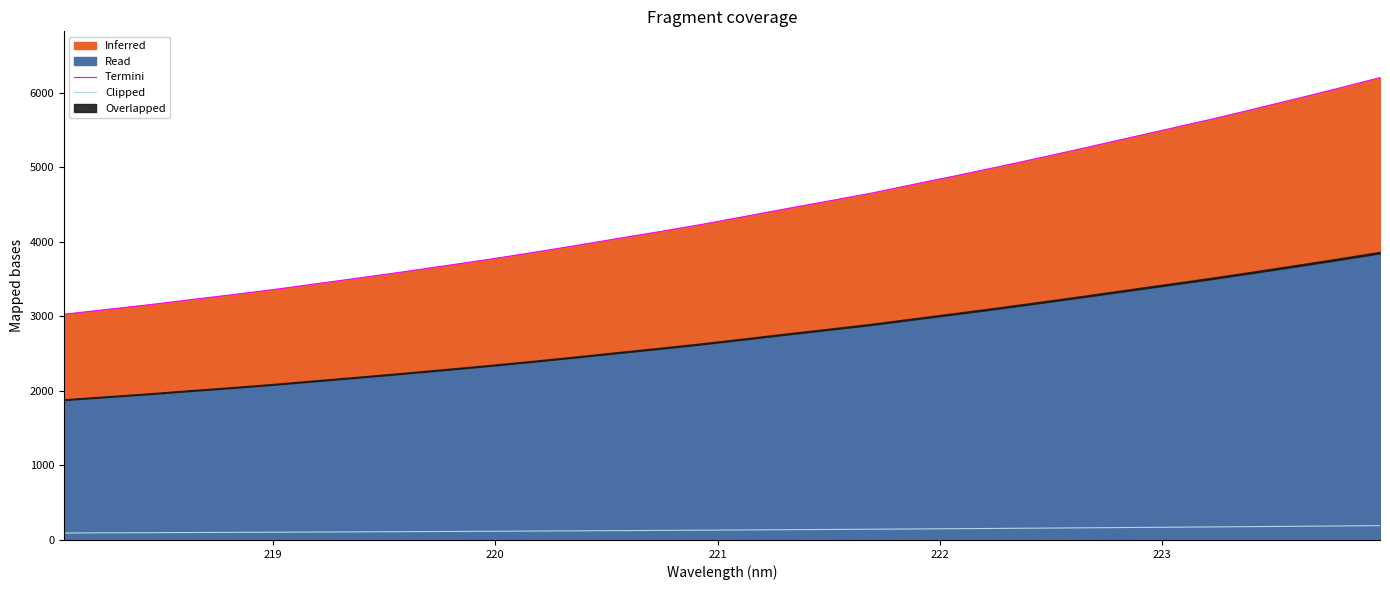

True or false: Termini and Clipped intersect in this chart.

False